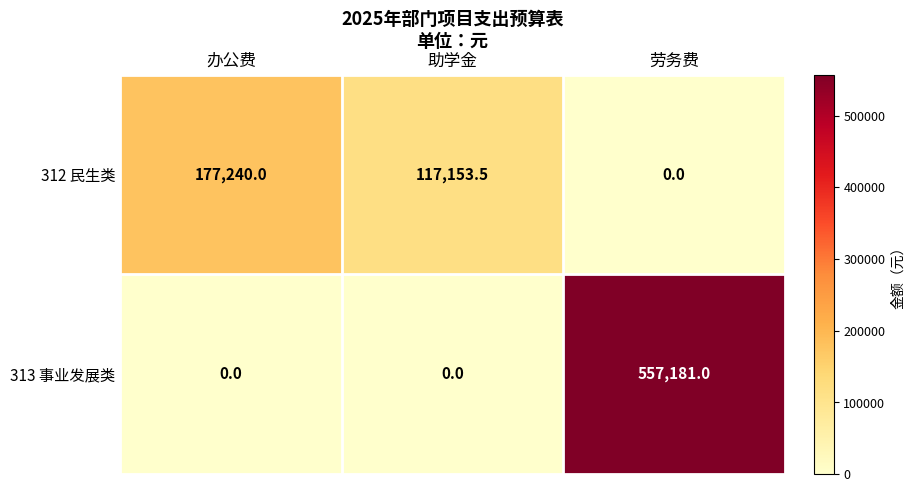

How many categories are shown in the chart?

3